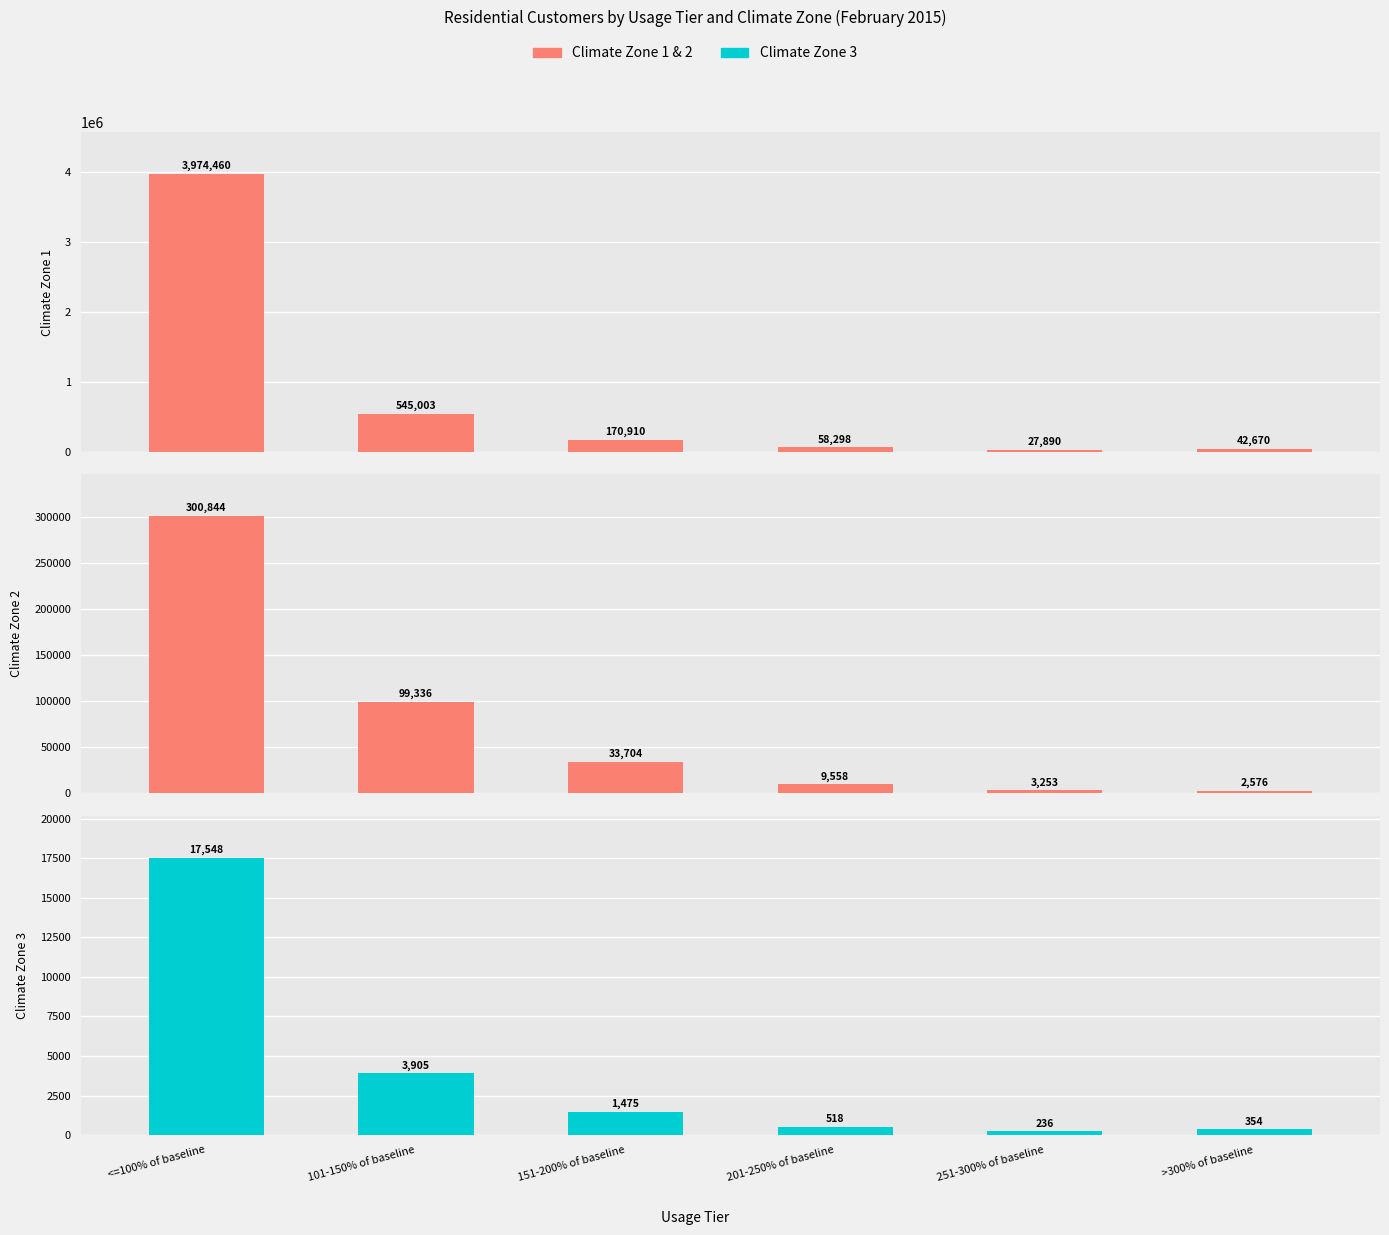

Does the chart contain any negative values?

No